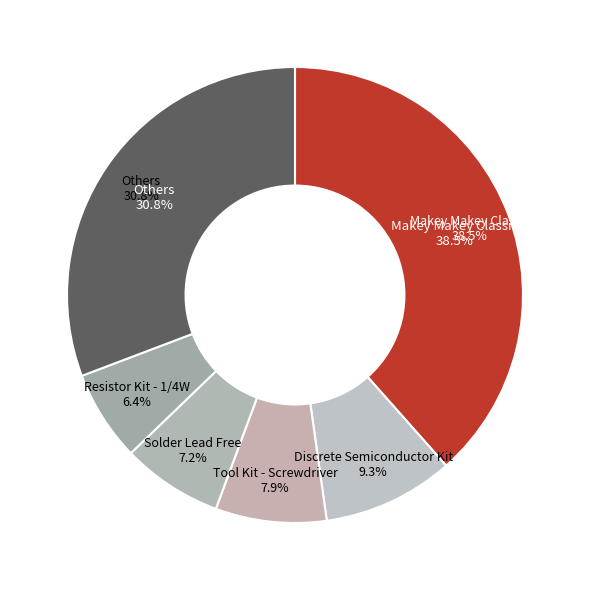

True or false: Rotary Pot - 100k accounts for 2% of the total.

True